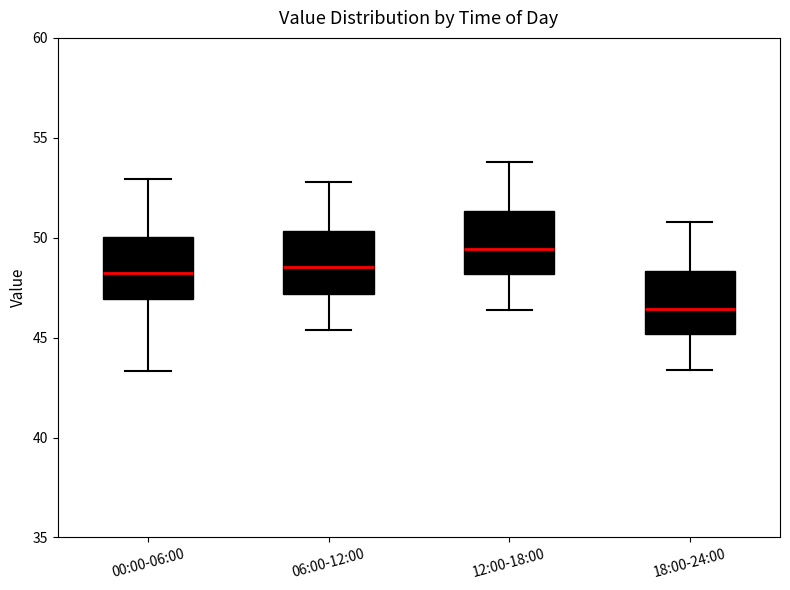

Which box has the highest median line?

12:00-18:00